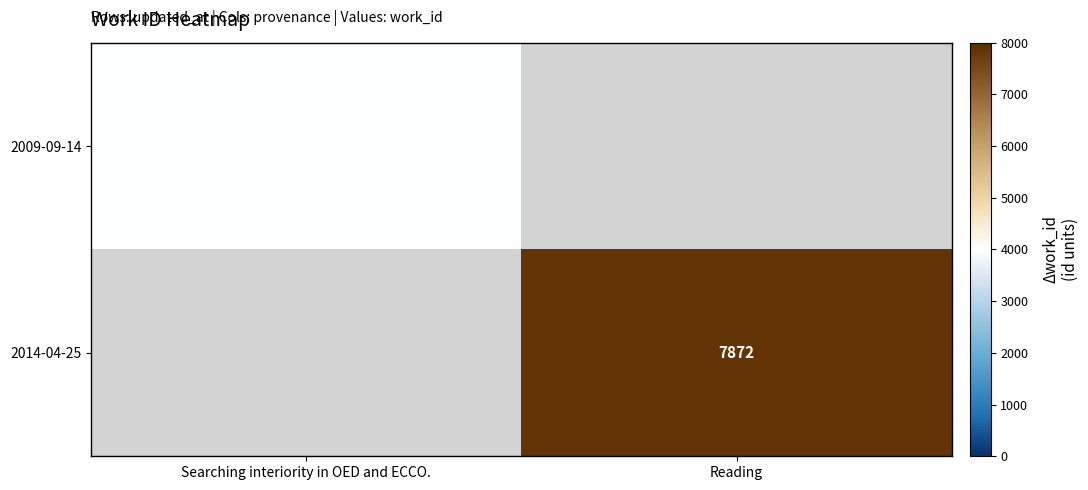

How many series are shown in this chart?

2